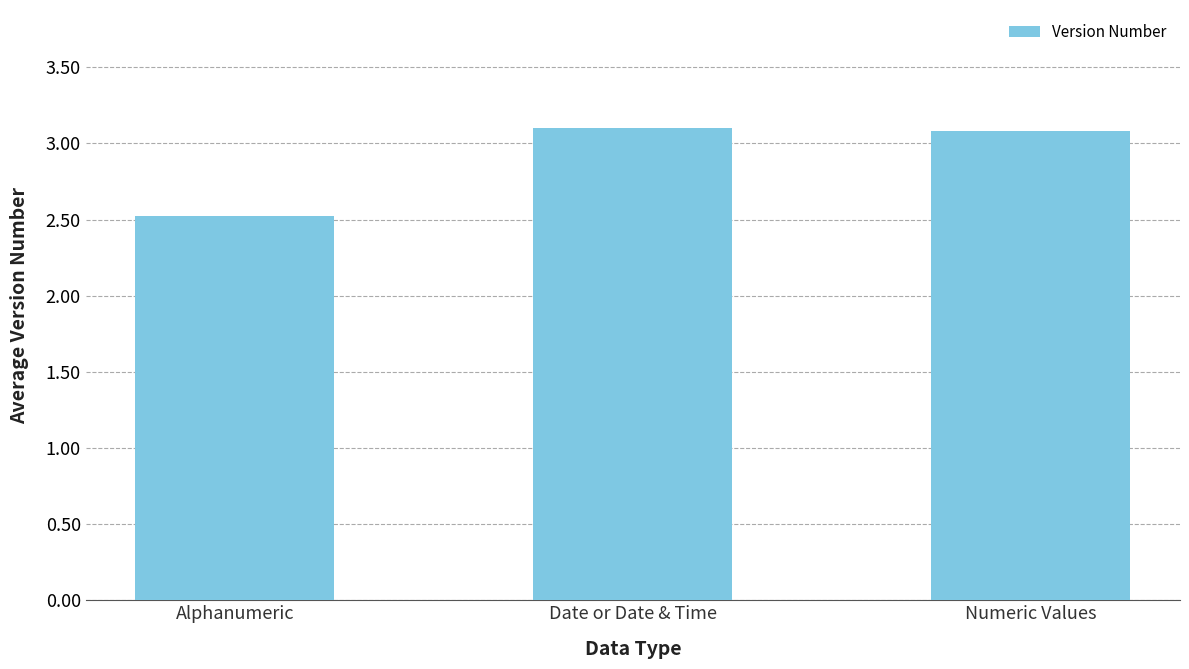

At which label is the value closest to 2?

Alphanumeric